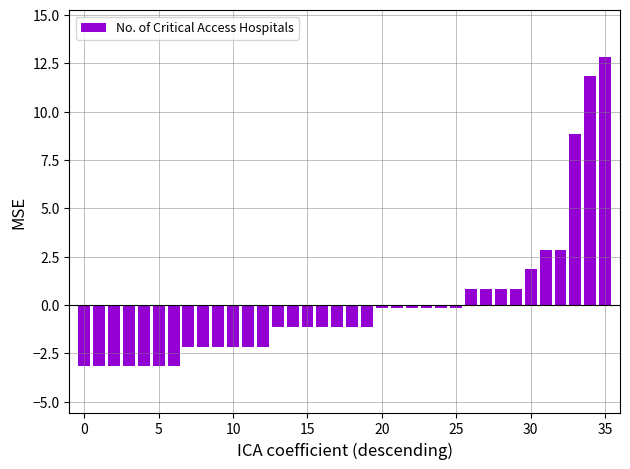

What is the difference between the maximum and second lowest values?

16.0